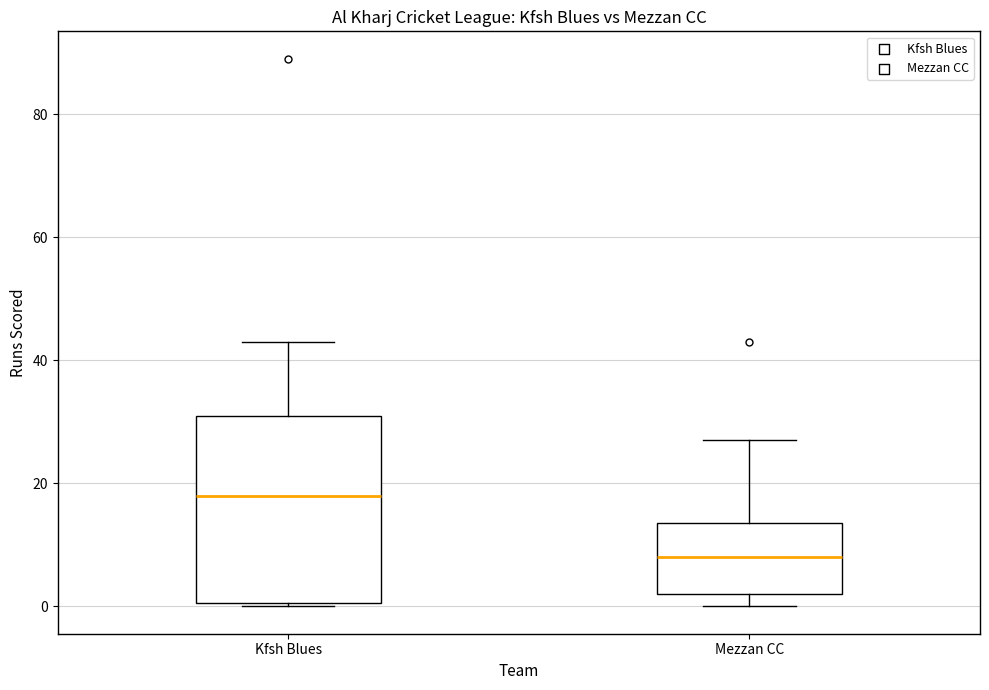

Comparing the boxes themselves (not the whiskers), which one is the tallest?

Kfsh Blues